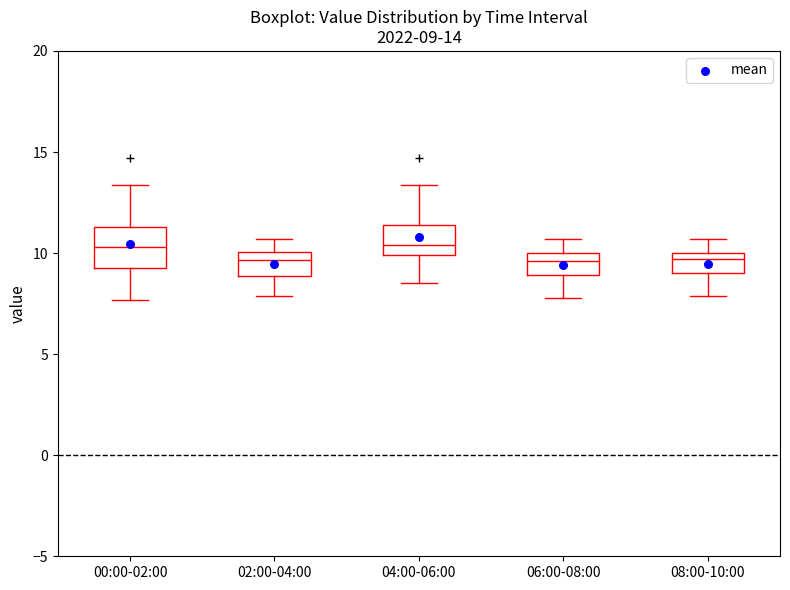

Comparing the boxes themselves (not the whiskers), which one is the tallest?

00:00-02:00